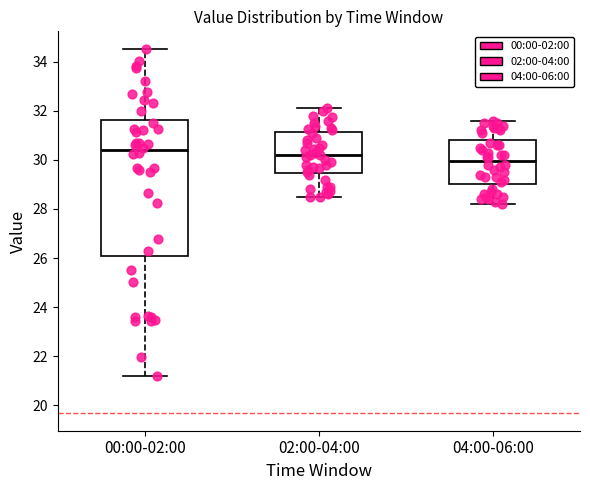

Comparing the boxes themselves (not the whiskers), which one is the tallest?

00:00-02:00